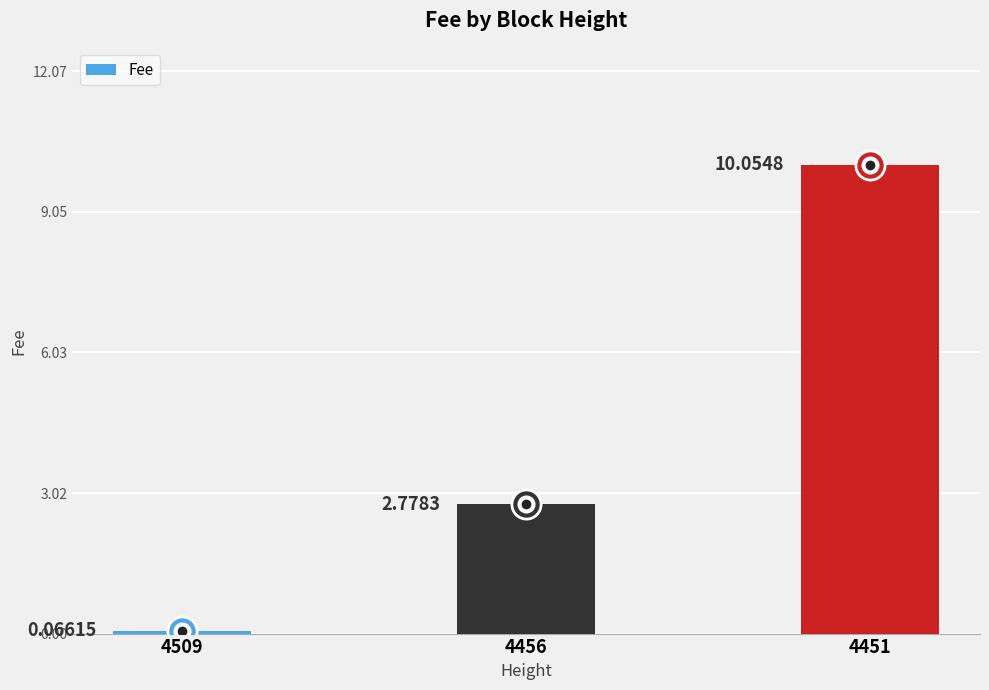

Are the bars grouped side by side (vs. stacked)?

No